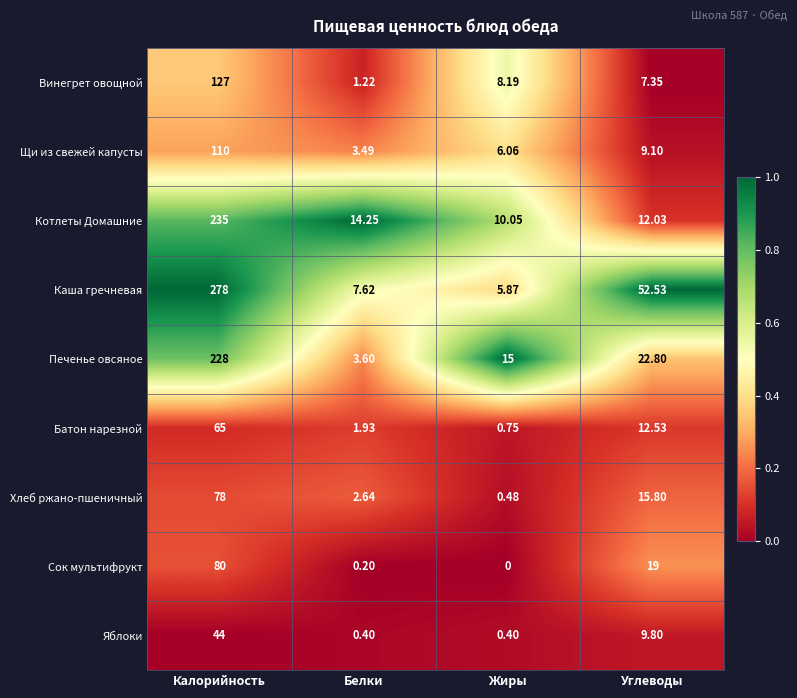

At which category does the chart reach its minimum across all series?

Жиры